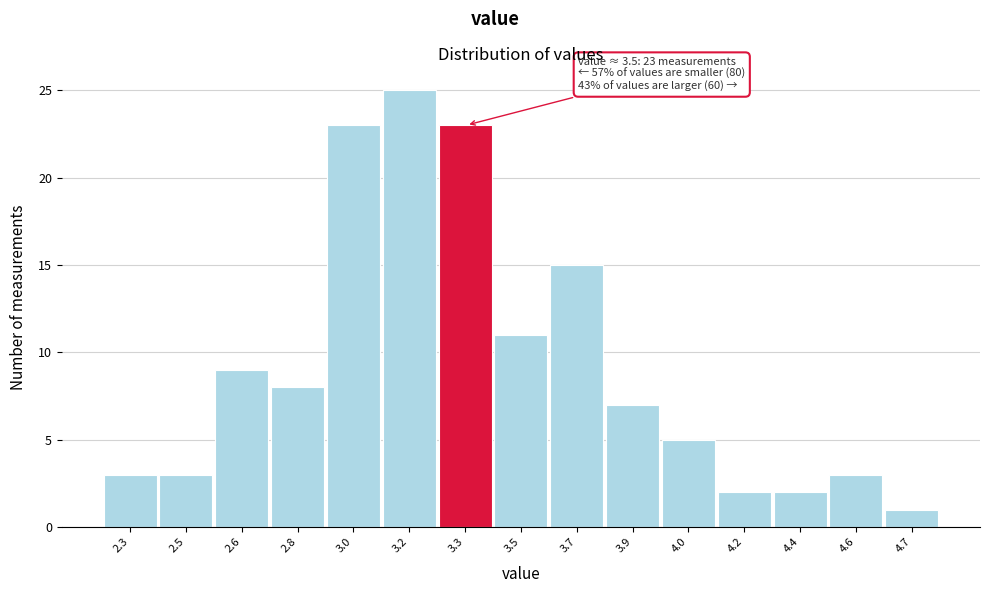

Reading right to left, transcribe all the data shown in this chart.

1	3	2	2	5	7	15	11	23	25	23	8	9	3	3